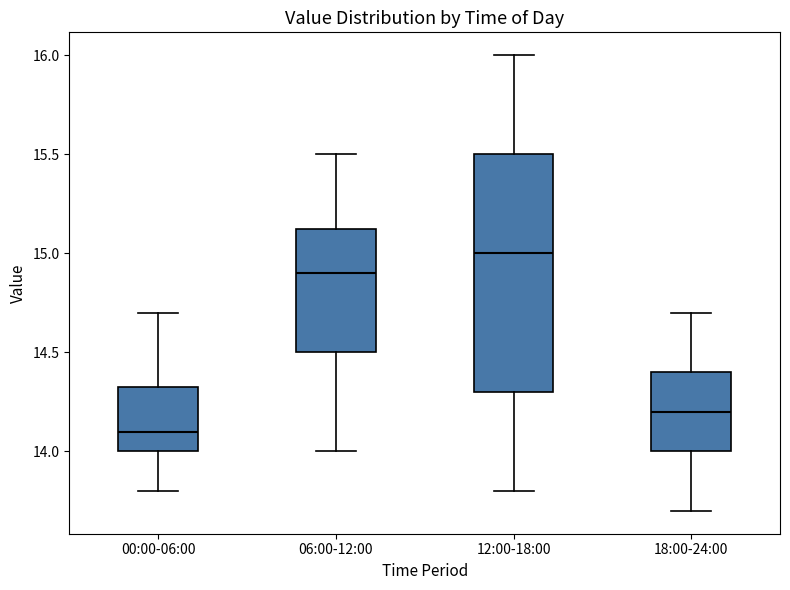

Which box is the tallest, from its lower edge to its upper edge?

12:00-18:00